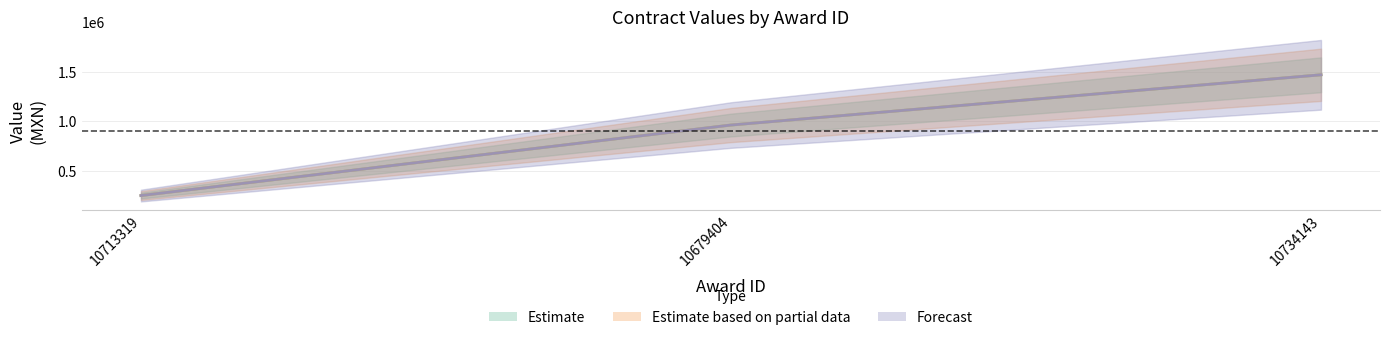

What is the minimum value for tender.value.amount?

247683.9